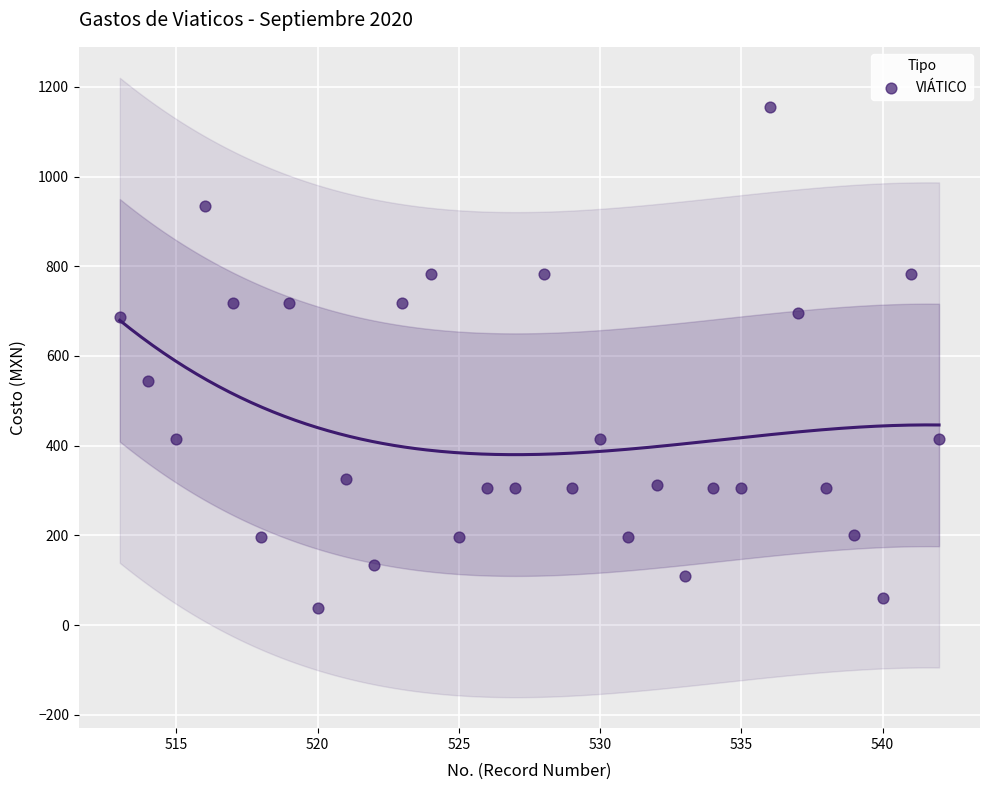

What Y value in the scatter plot is closest to 596?

543